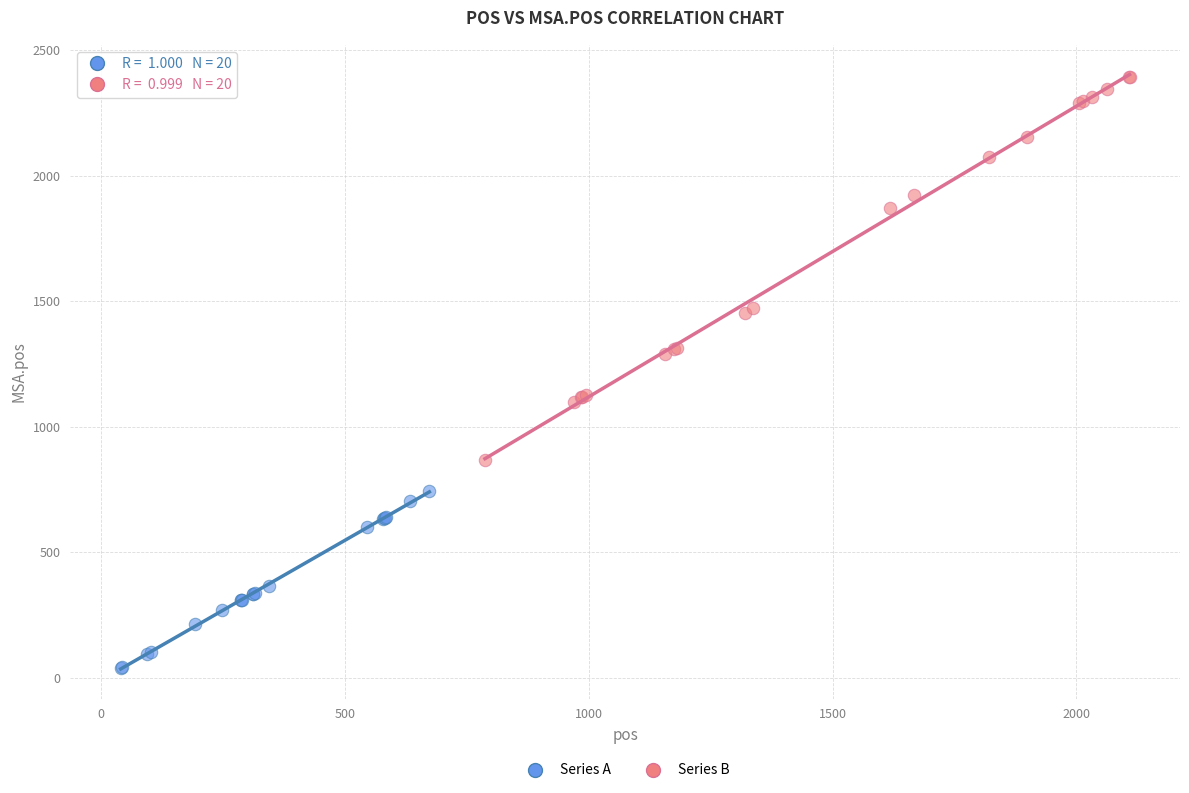

Which series reaches the maximum Y coordinate?

Series B